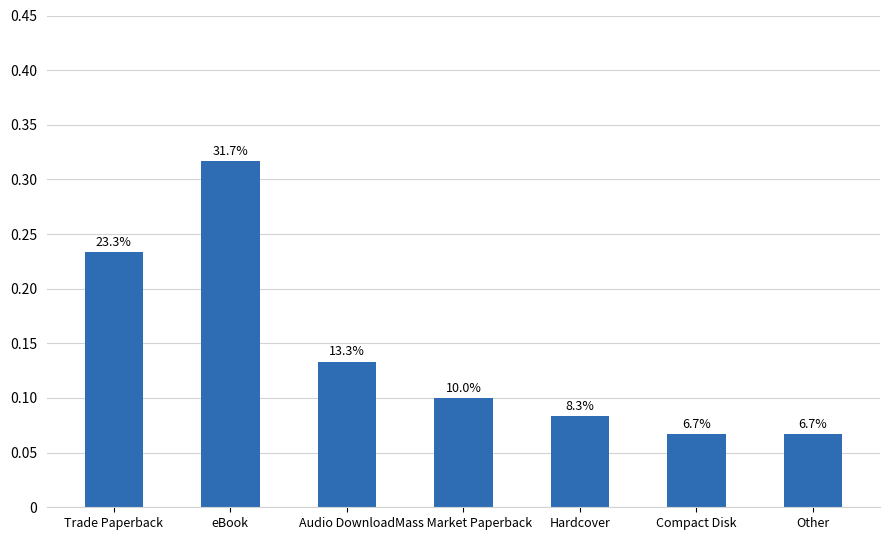

Reading left to right, list all the values displayed in this chart.

0.2	0.3	0.1	0.1	0.1	0.1	0.1